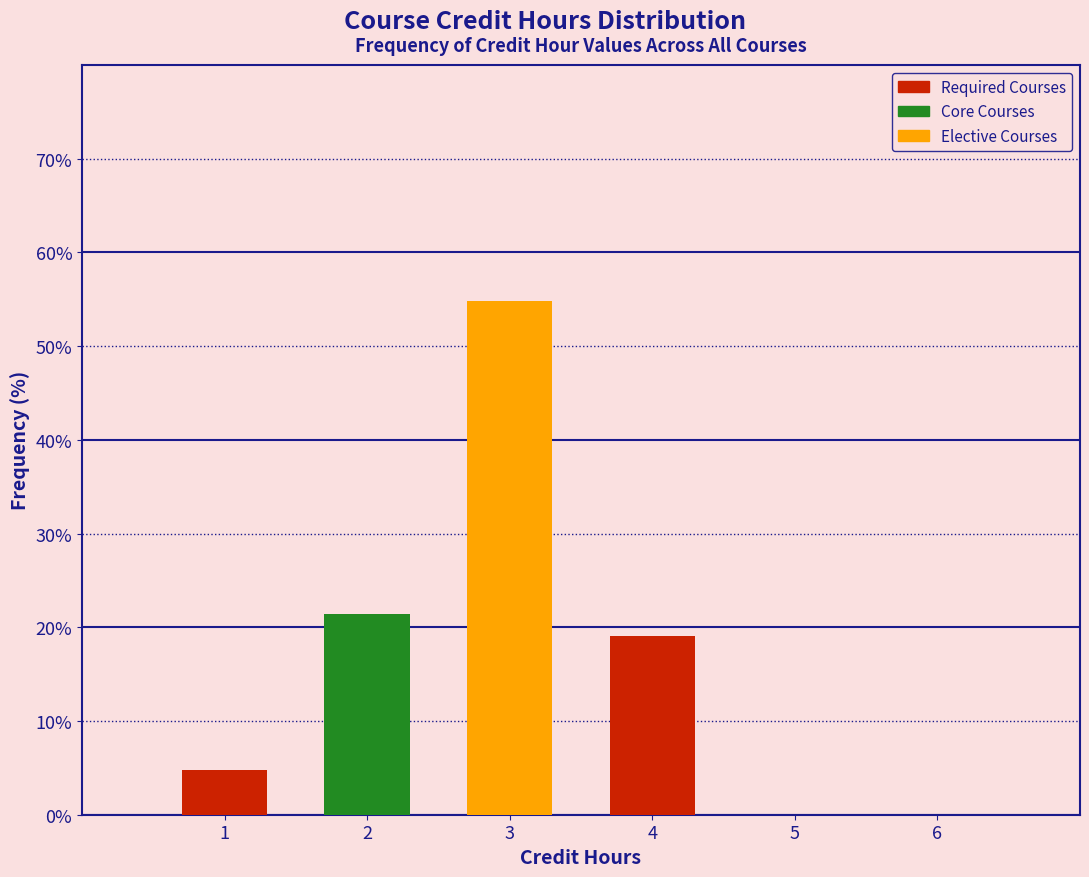

Reading left to right, list every bar in this chart as the range it spans on the x-axis followed by its height. The values are not printed on the chart, so give them approximately, as read against the axis.

0.5 to 1.5: 5
1.5 to 2.5: 21
2.5 to 3.5: 55
3.5 to 4.5: 19
4.5 to 5.5: 0
5.5 to 6.5: 0